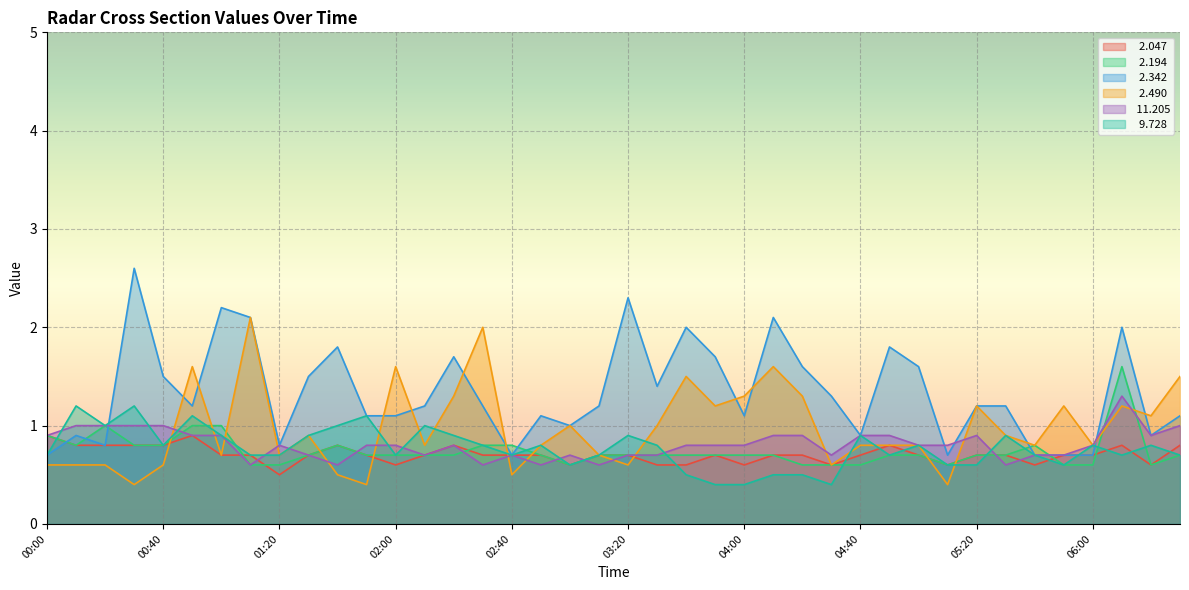

At how many categories does at least one series exceed 0?

40